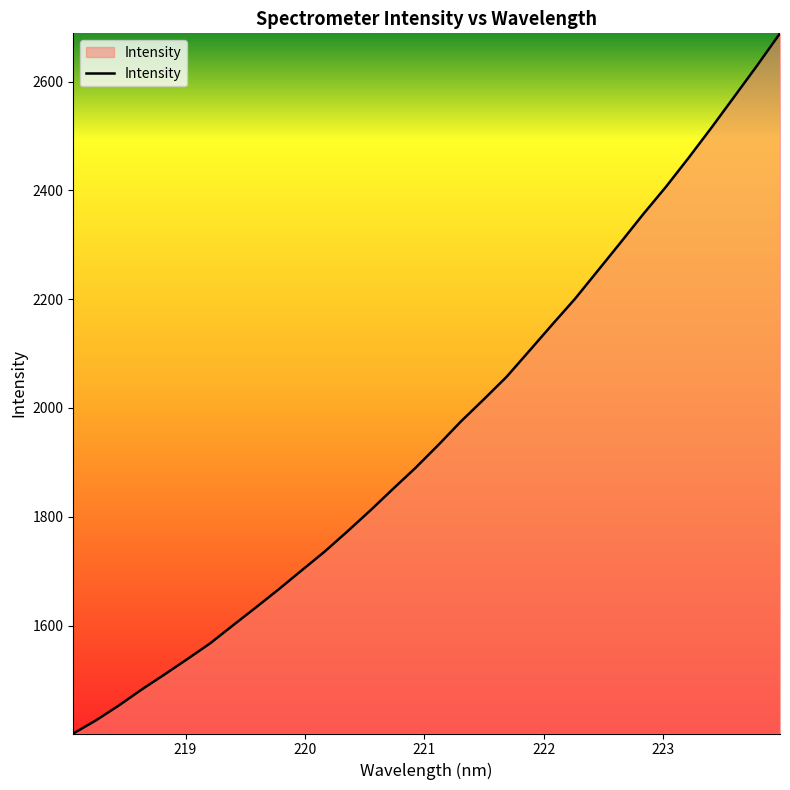

What is the maximum value shown in the chart?

2688.6